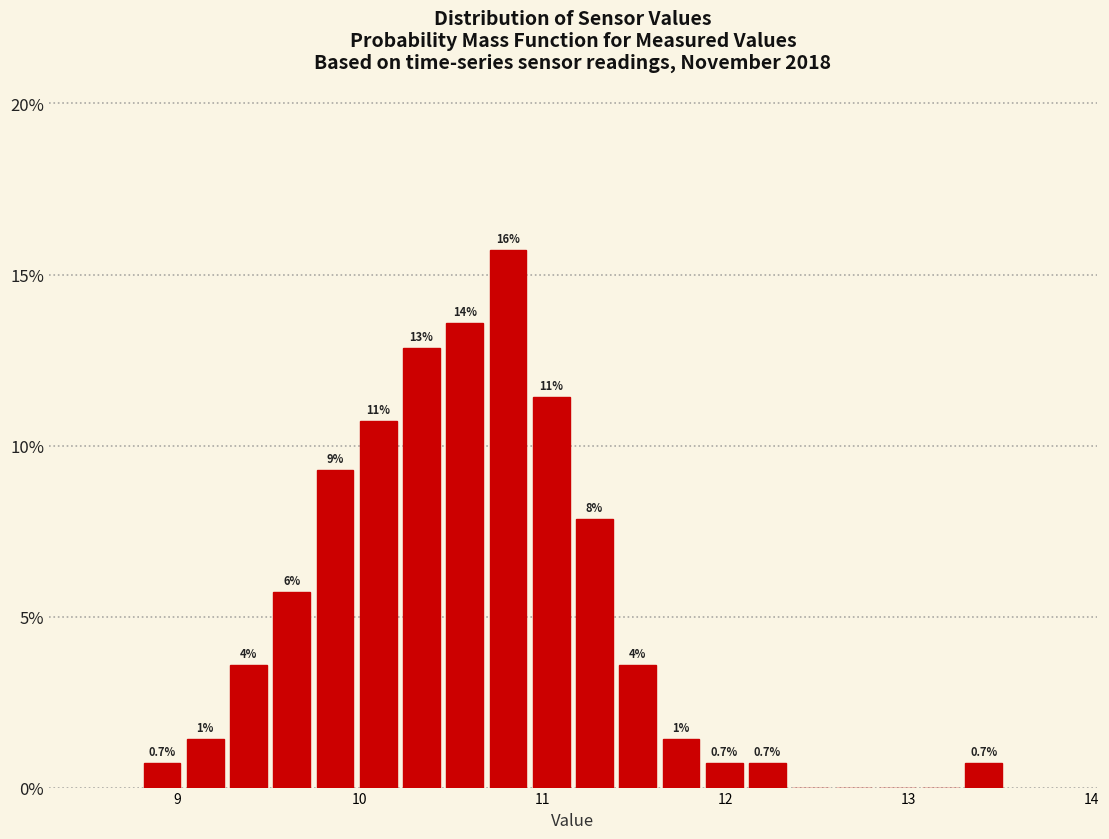

Around what value on the x-axis is the tallest bar? Give the approximate position of its centre, as read against the axis.

10.8